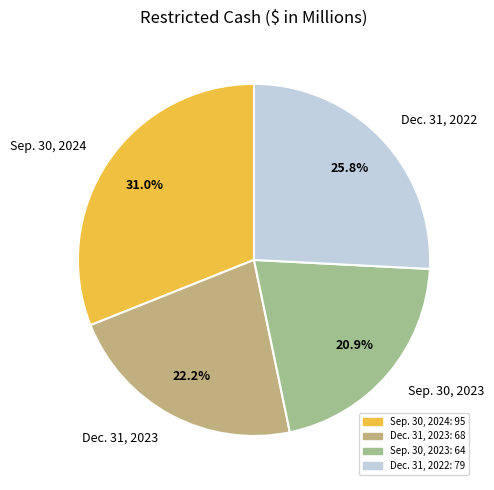

Is the sum of Sep. 30, 2024 and Dec. 31, 2022 greater than half?

Yes